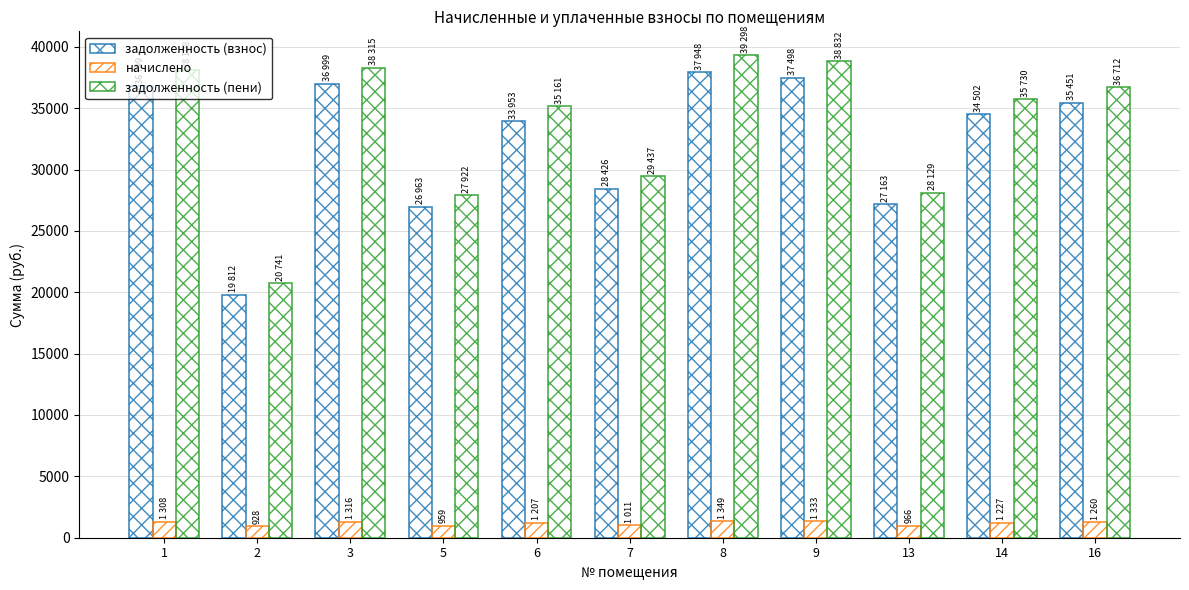

What is the smallest value displayed?

928.9